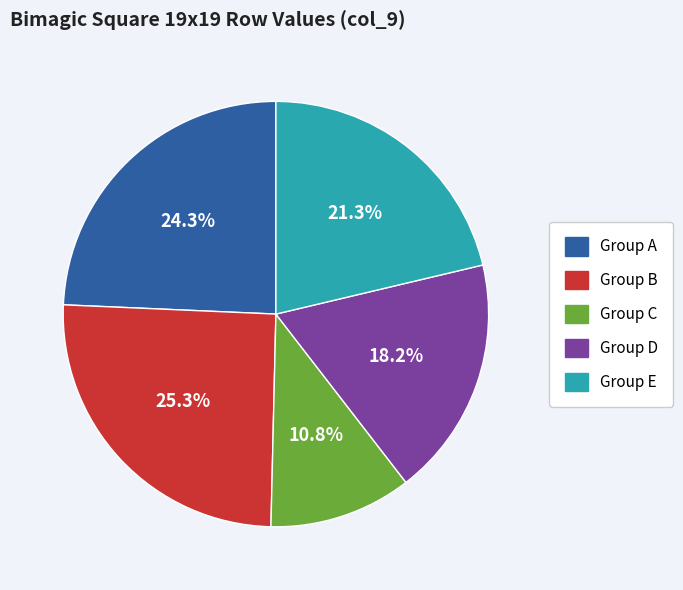

Is there any slice that represents more than half of the pie?

No